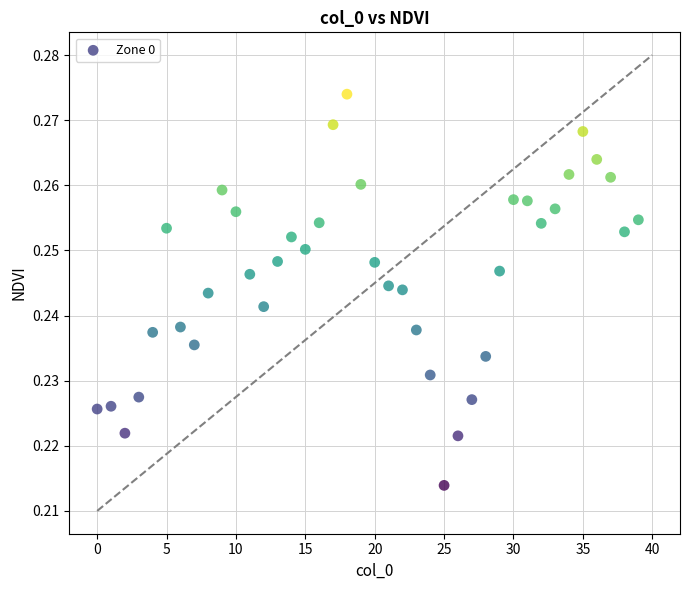

Count the number of points in this scatter plot.

40